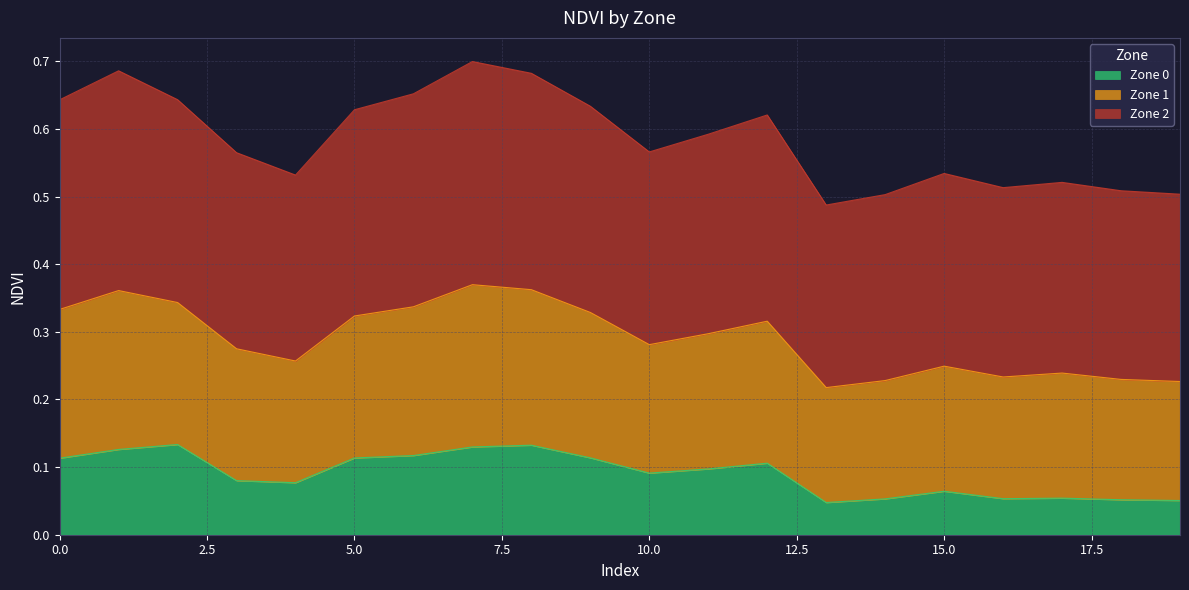

Which series has the widest spread of values?

Zone 1